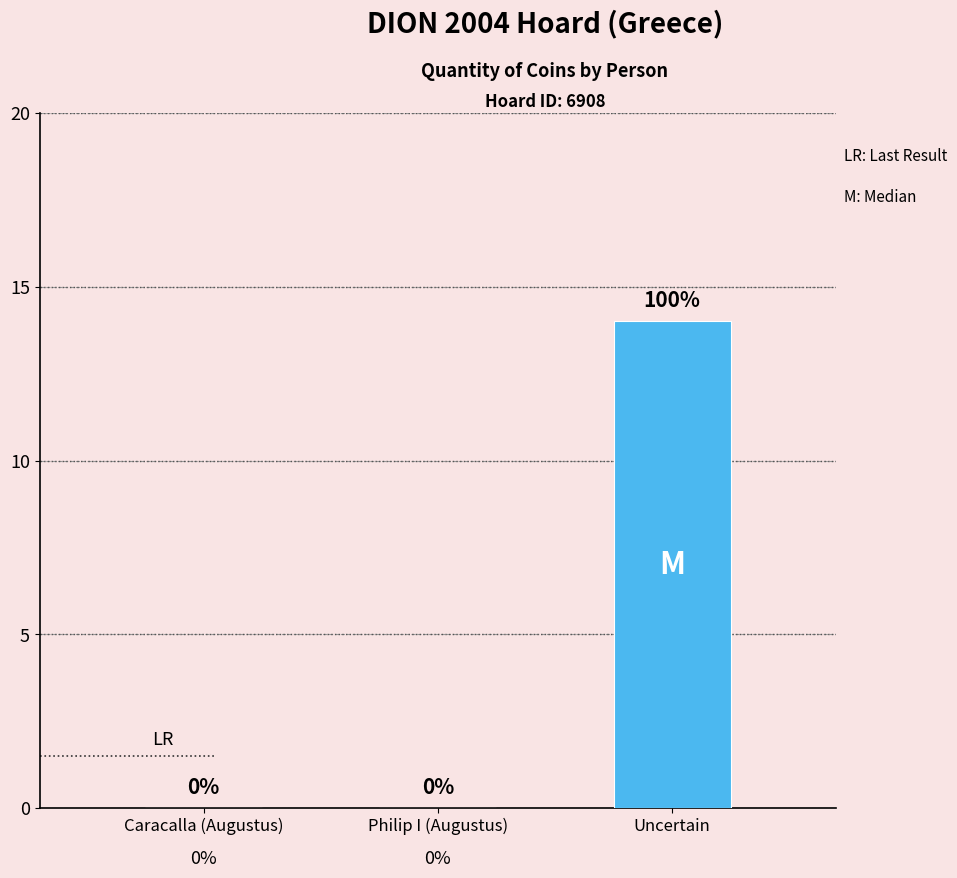

Reading left to right, transcribe all the data shown in this chart.

0	0	14